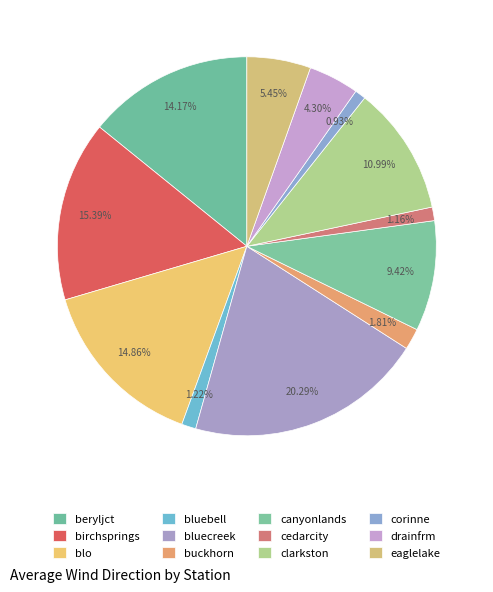

How many segments does this pie chart have?

12